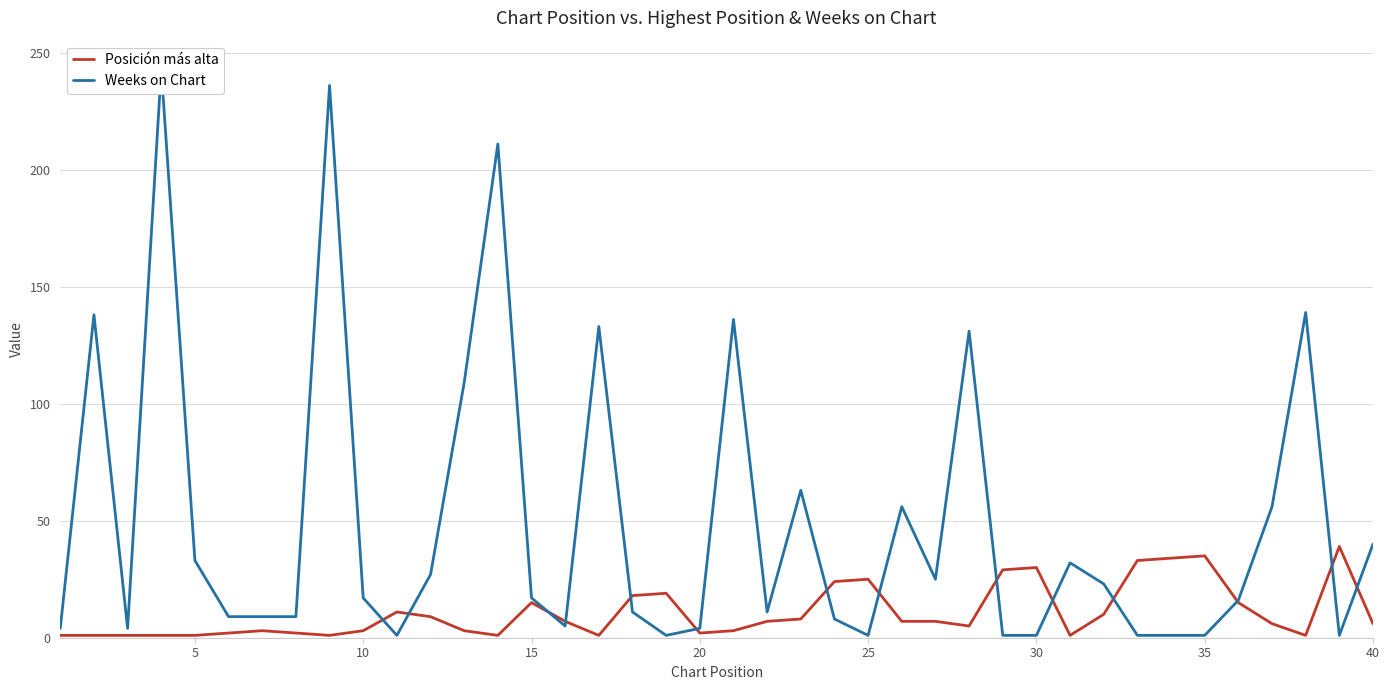

What is the maximum value for Posición más alta?

39